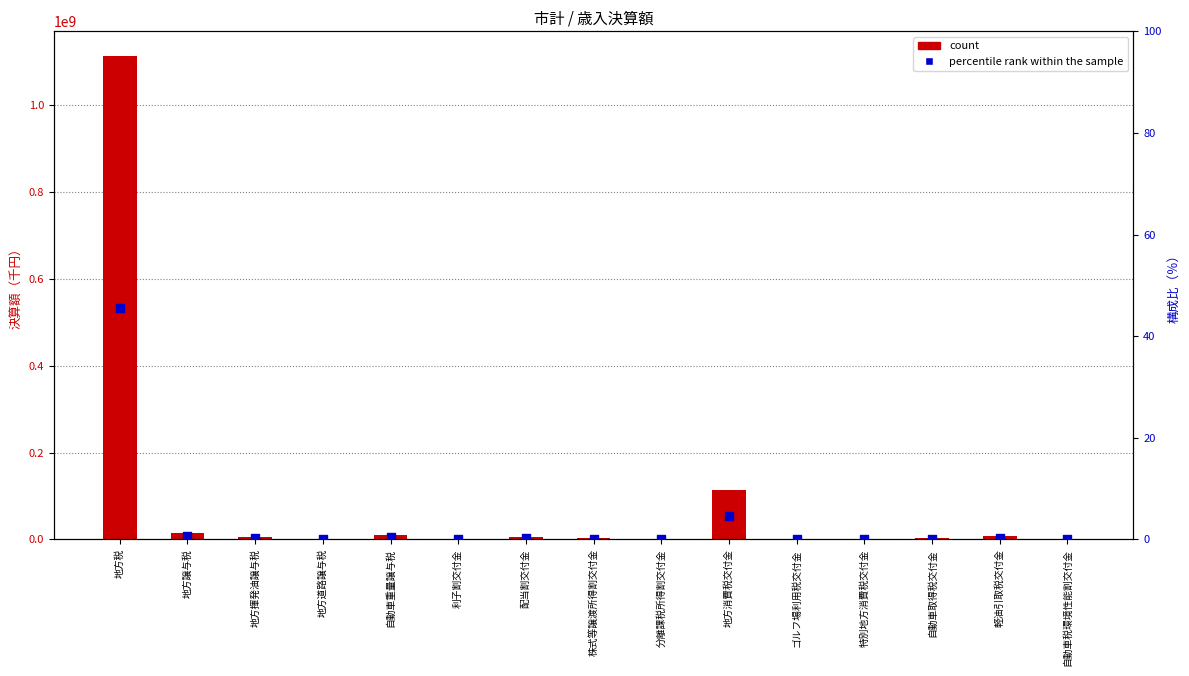

Which series has the largest Y range (max minus min)?

count